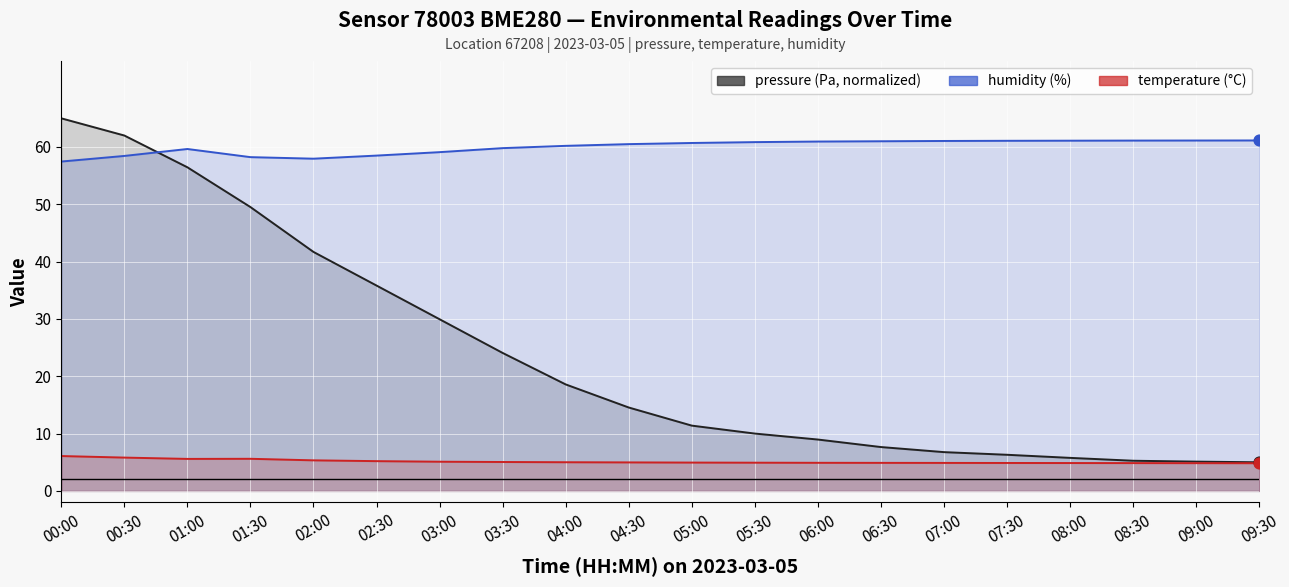

At how many categories does at least one series exceed 42?

20